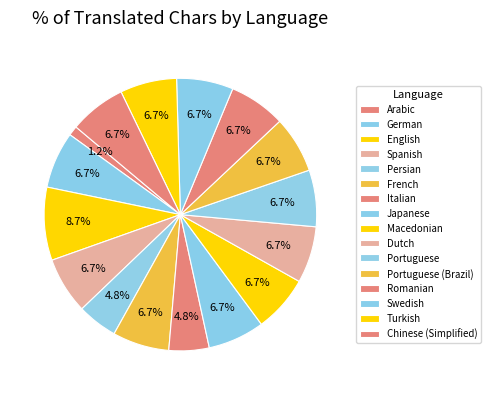

How many segments does this pie chart have?

16